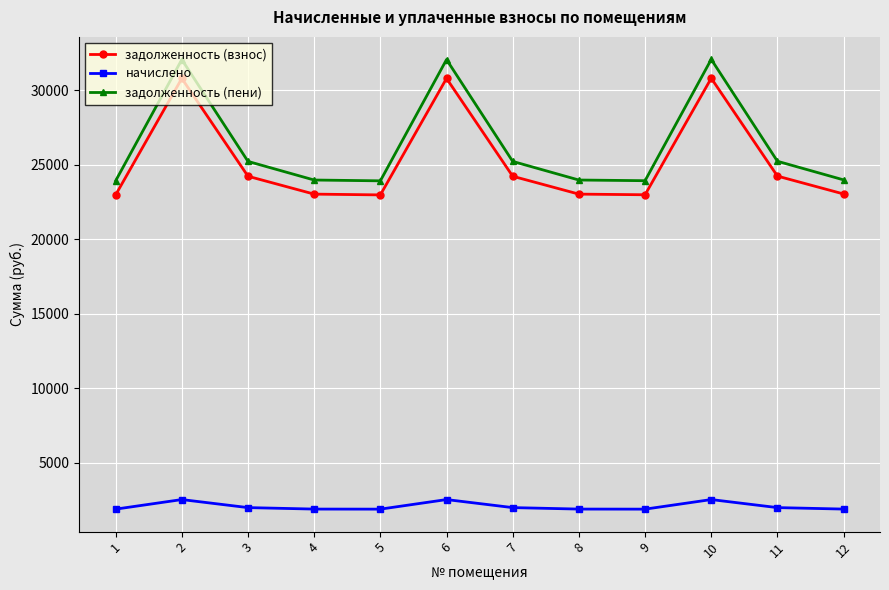

True or false: задолженность (взнос) and начислено cross at least once.

False